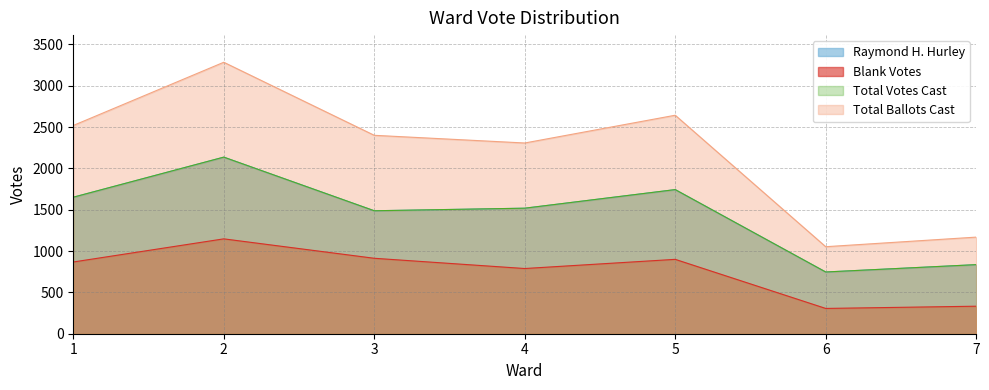

At which category does Blank Votes reach its first local peak?

2